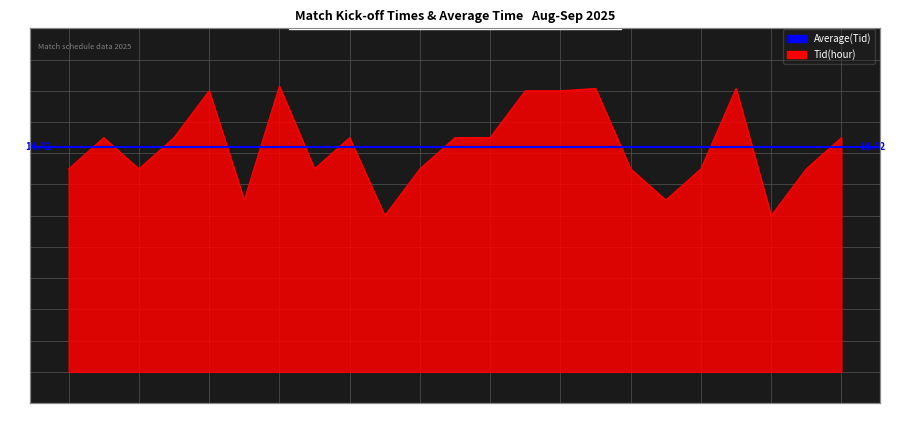

Which has a higher value, 2025-09-06 P2015 or 2025-09-07 P2017?

2025-09-06 P2015